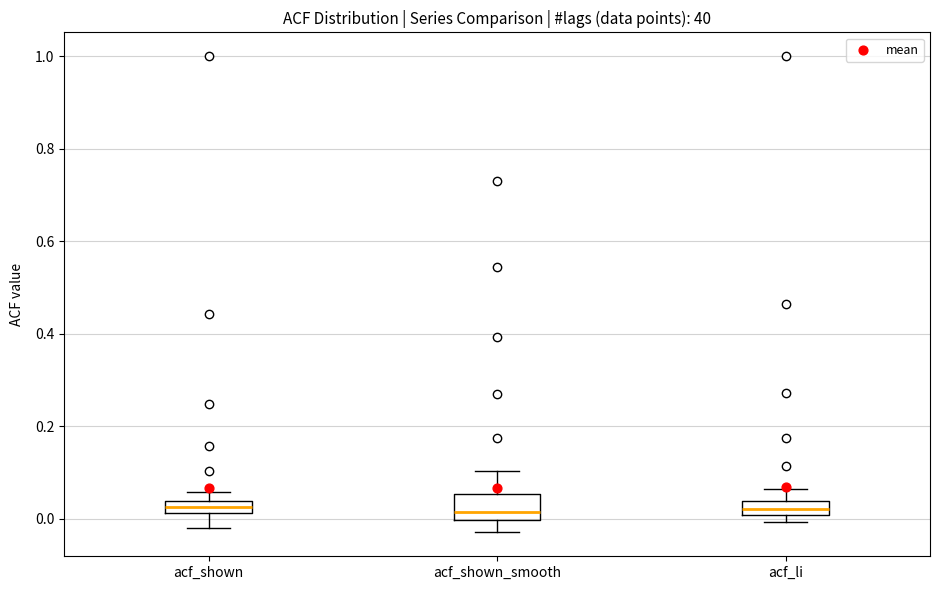

Where does the median line of the box for acf_shown_smooth sit on the y-axis? The values are not printed on the chart, so give them approximately, as read against the axis.

0.02